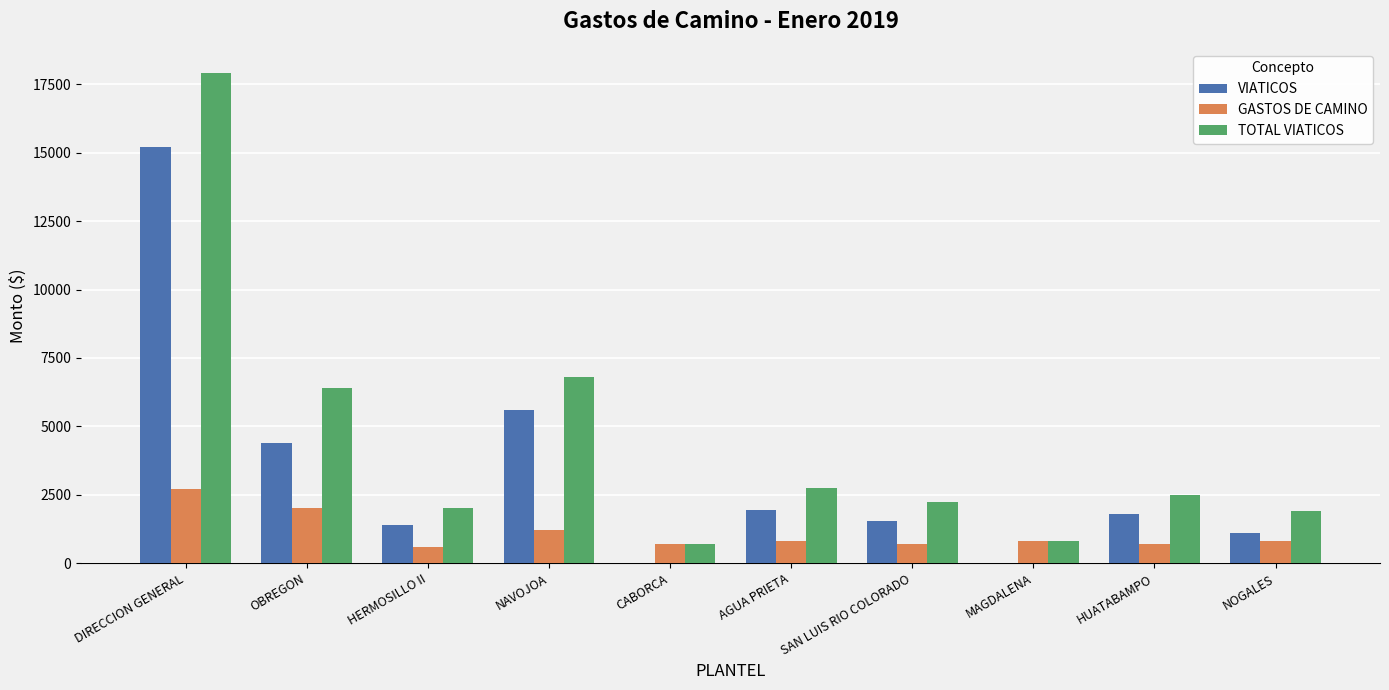

Which label corresponds to the largest value in the chart?

DIRECCION GENERAL